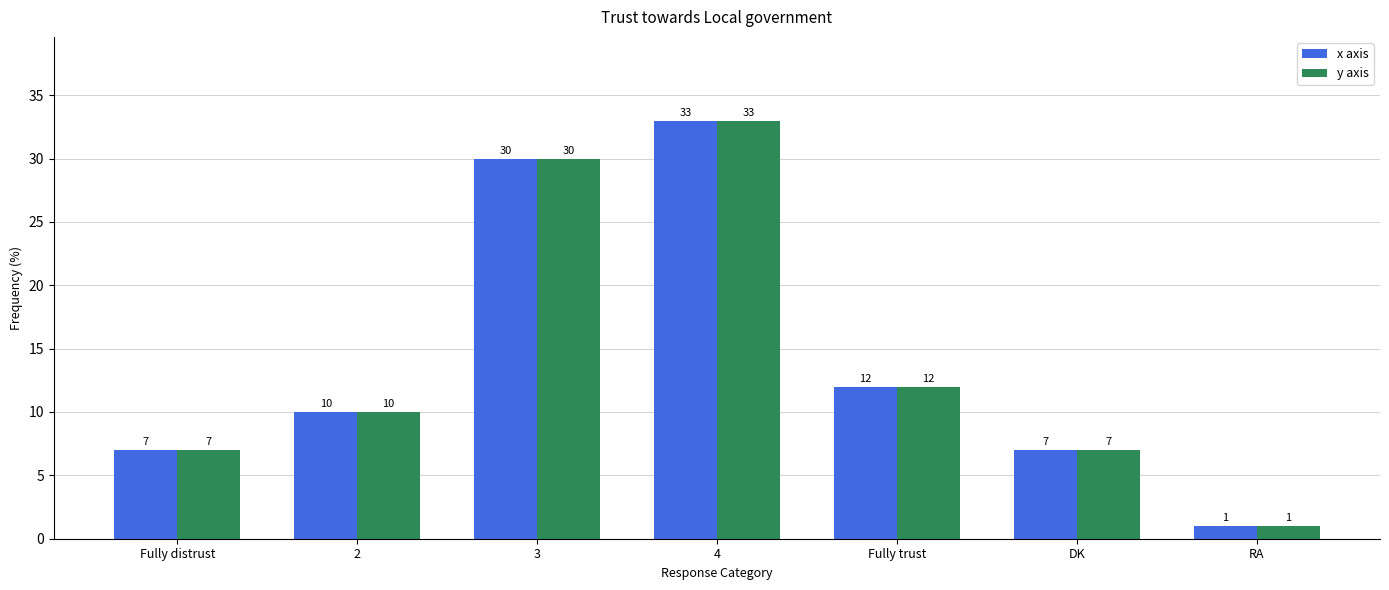

What is the value of the y axis bar at the 6th from the left?

7